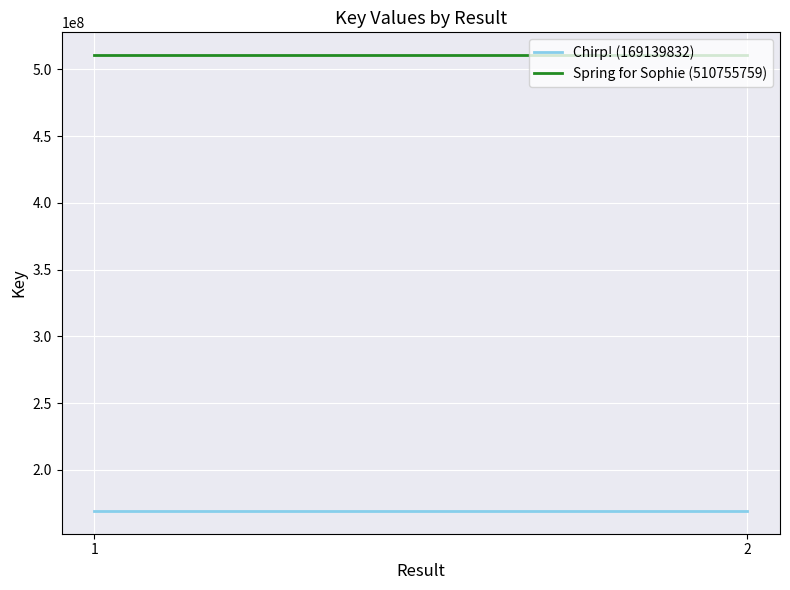

How many lines are shown in the chart?

2